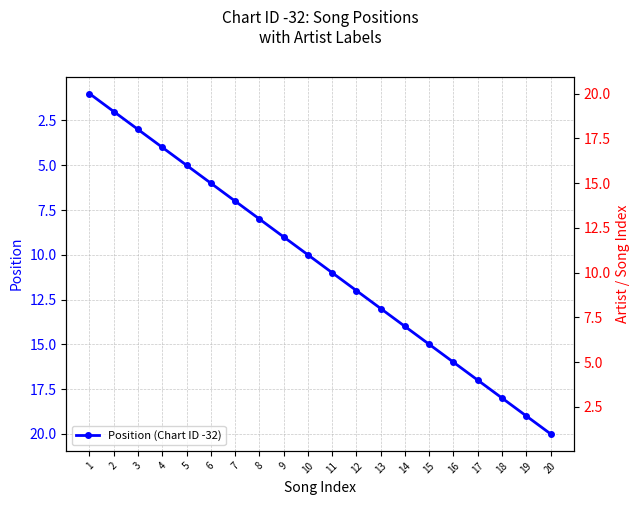

Rank the categories by value from lowest to highest.

1, 2, 3, 4, 5, 6, 7, 8, 9, 10, 11, 12, 13, 14, 15, 16, 17, 18, 19, 20